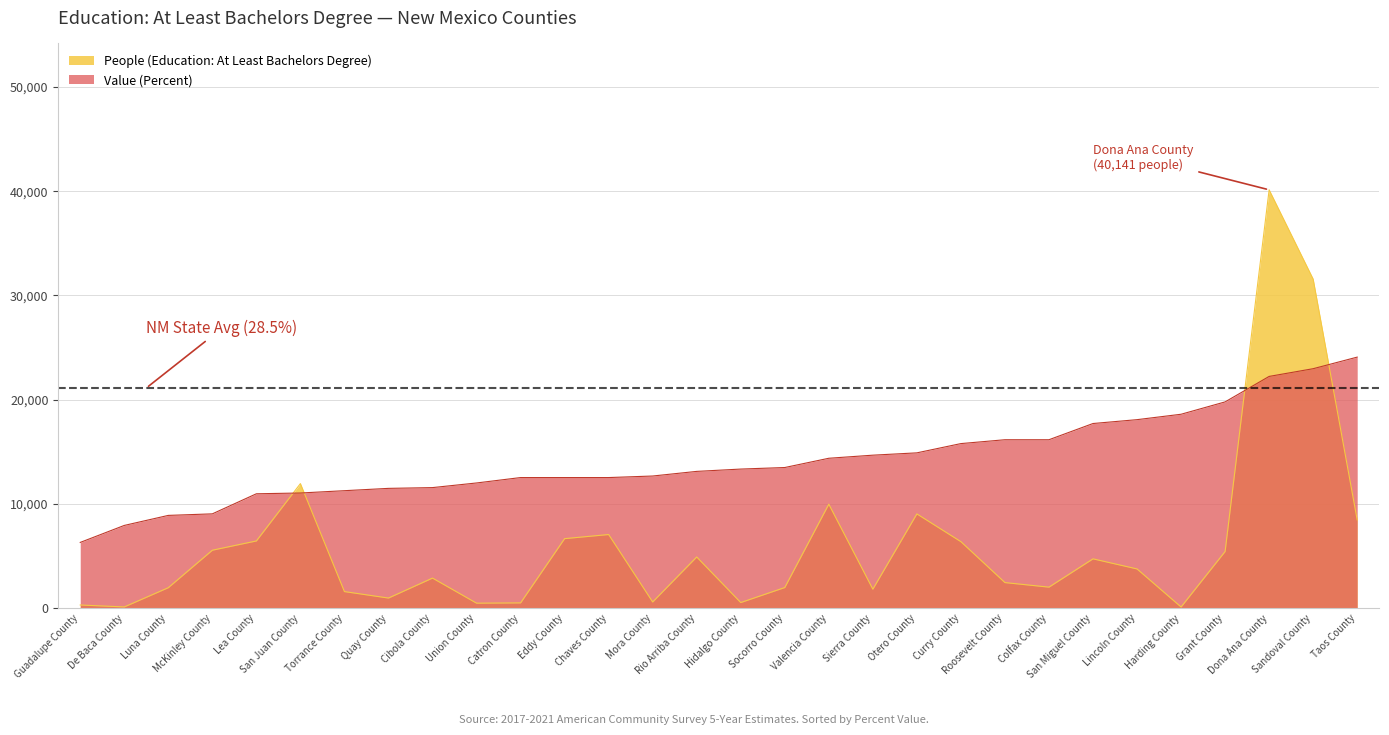

What is the total value across all series at McKinley County?

14592.0